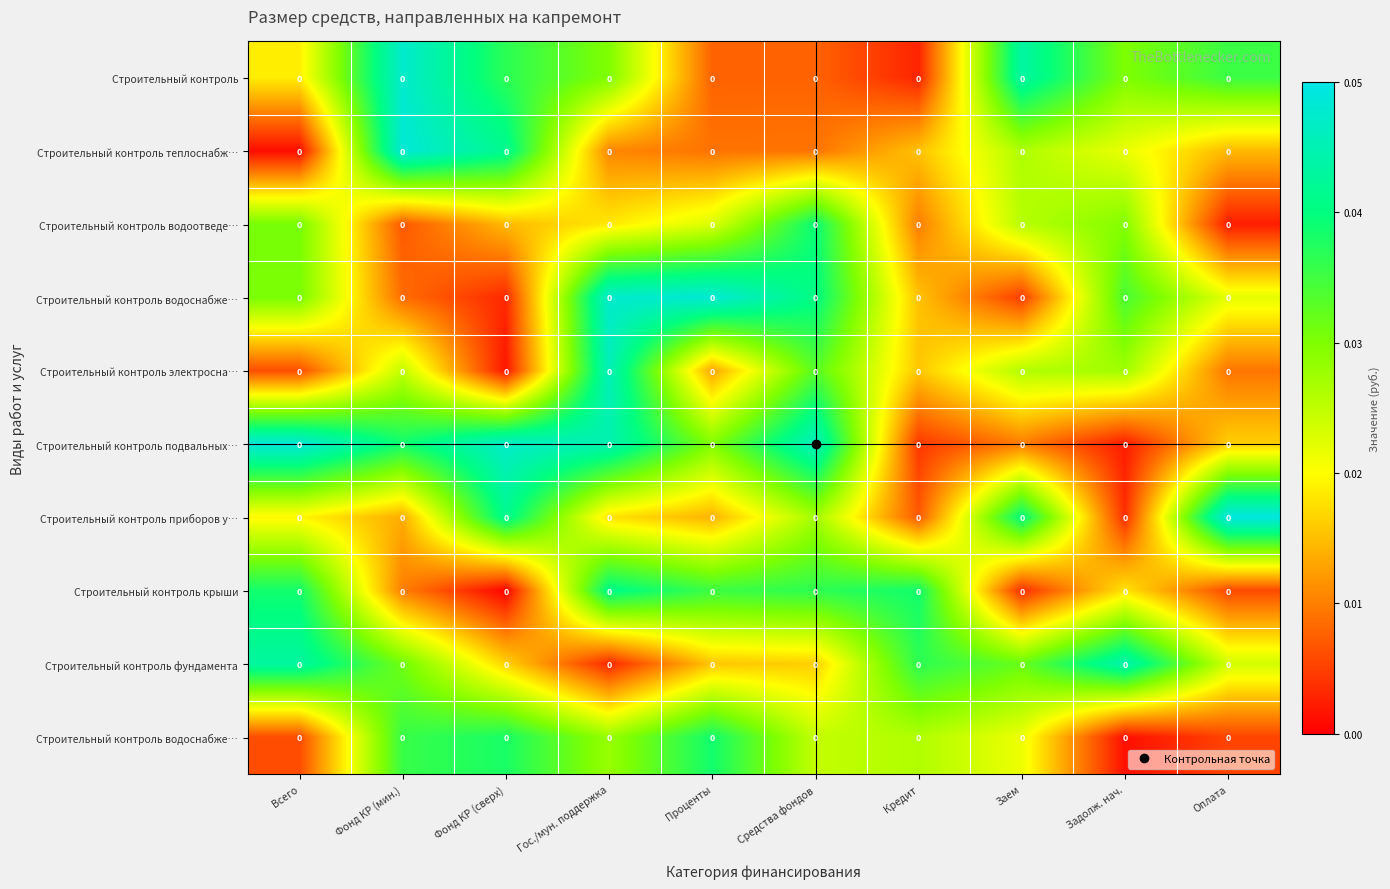

What is the total value across all series at Задолж. нач.?

0.2